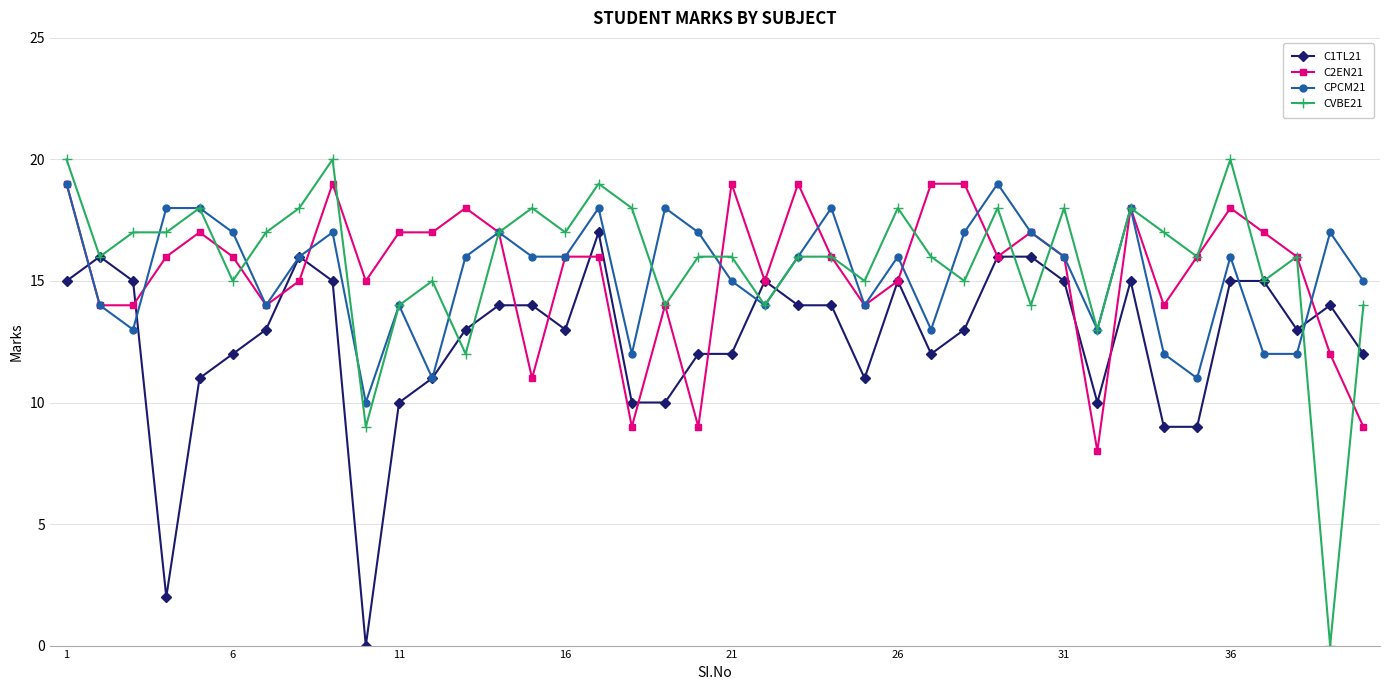

What is the average value of the CPCM21 series?

15